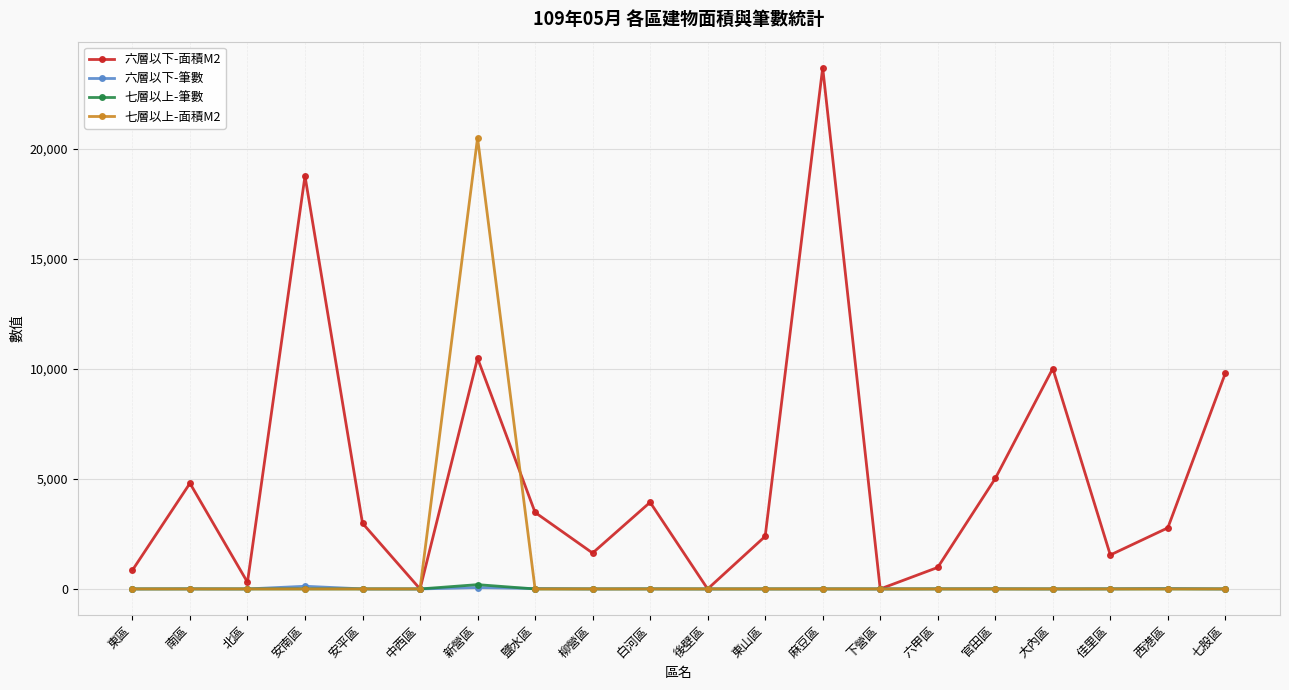

Does the chart display data point markers on the line(s)?

Yes